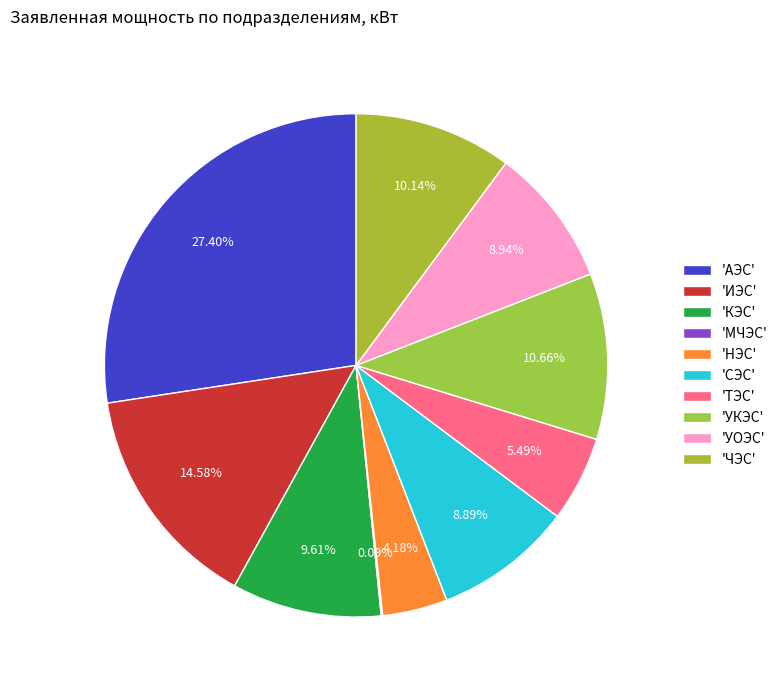

To the nearest percent, what is the difference between the largest and smallest slice percentages?

27%